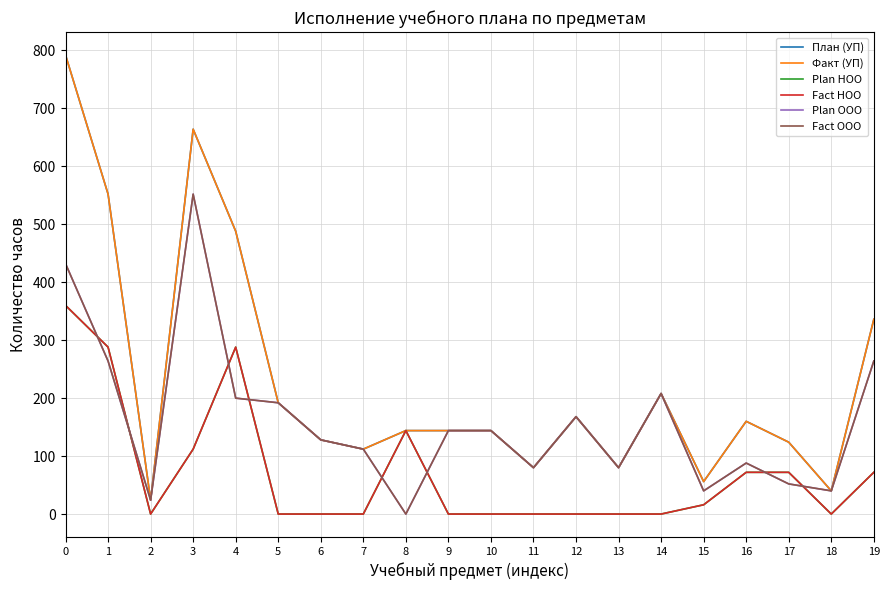

What is the value of the Факт (УП) point at the 16th from the left?

56